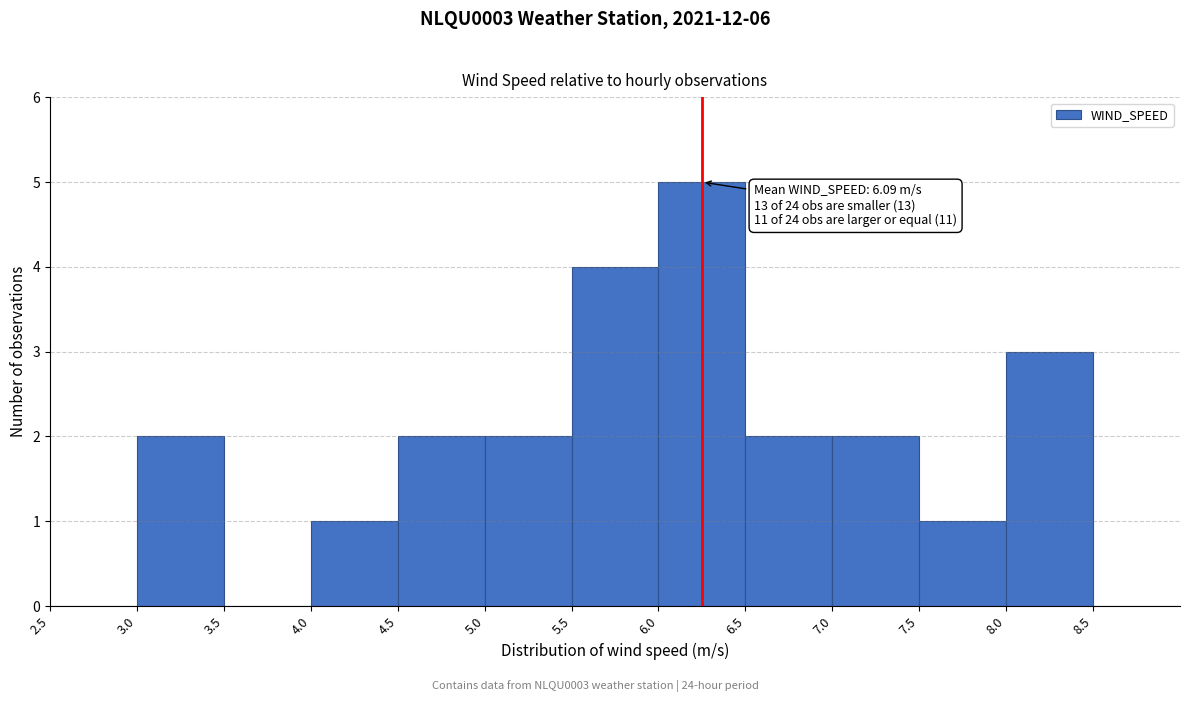

Over which range of the x-axis is the bar tallest?

6.0 to 6.5